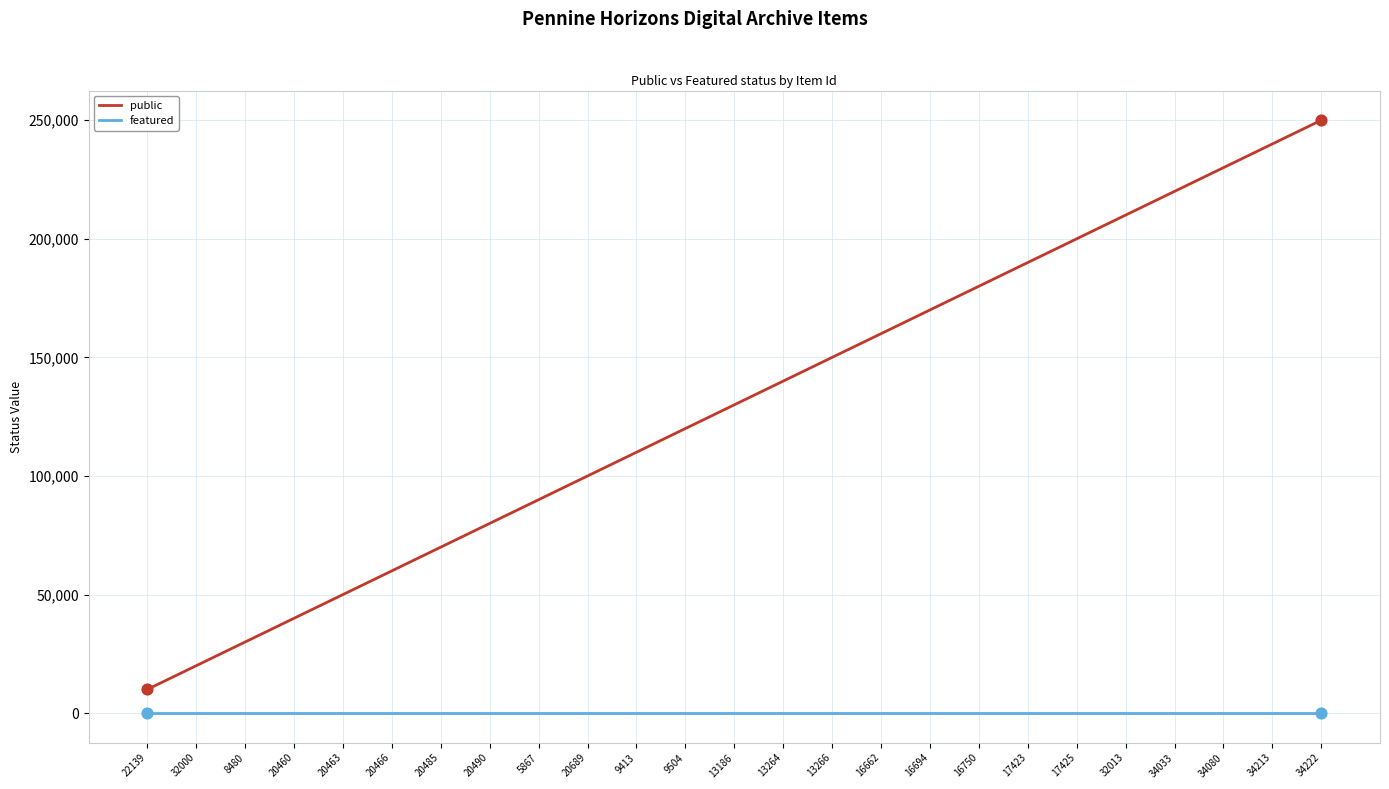

Which series has the largest total across all categories?

public